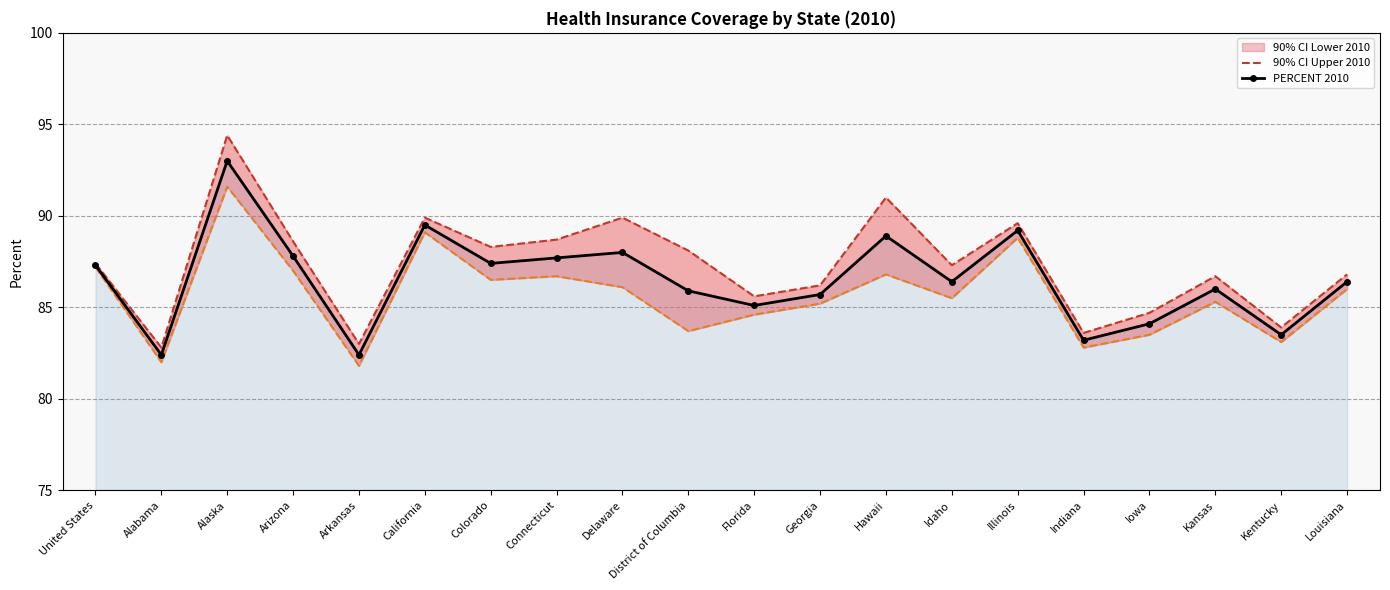

List the series in order of their peak value, highest first.

90% CI Upper 2010, PERCENT 2010, 90% CI Lower 2010